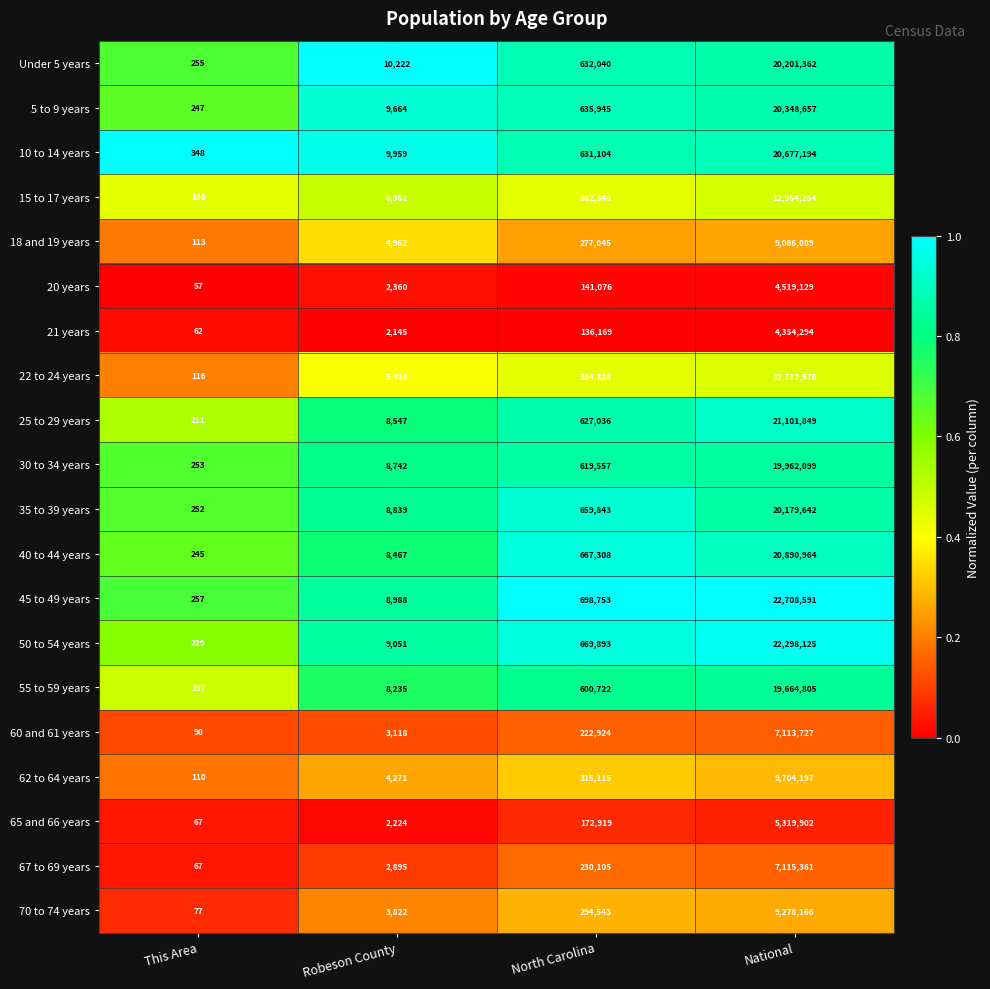

Which series changed the most between This Area and National?

45 to 49 years